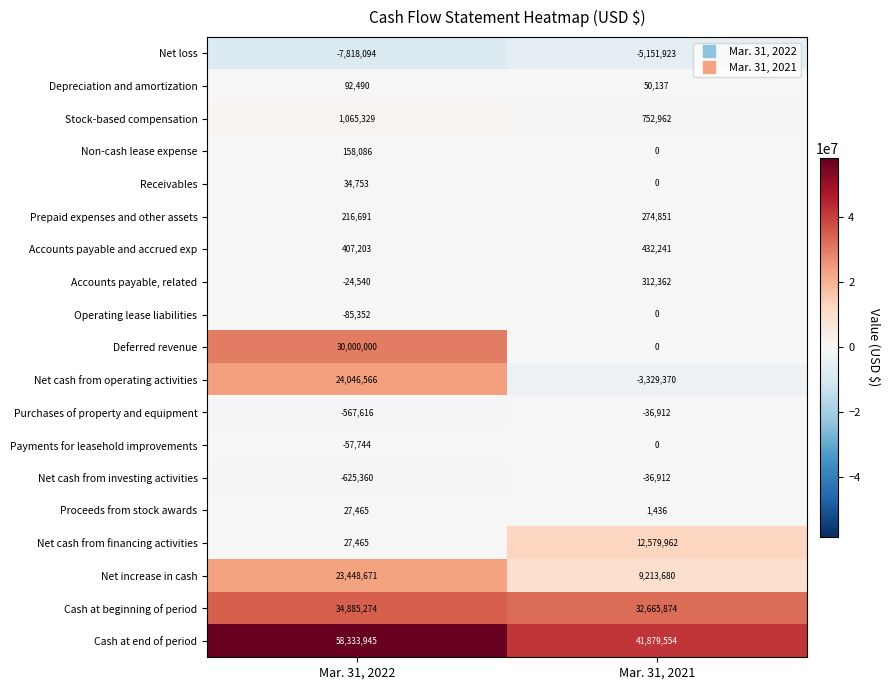

Count the number of categories in the chart.

2